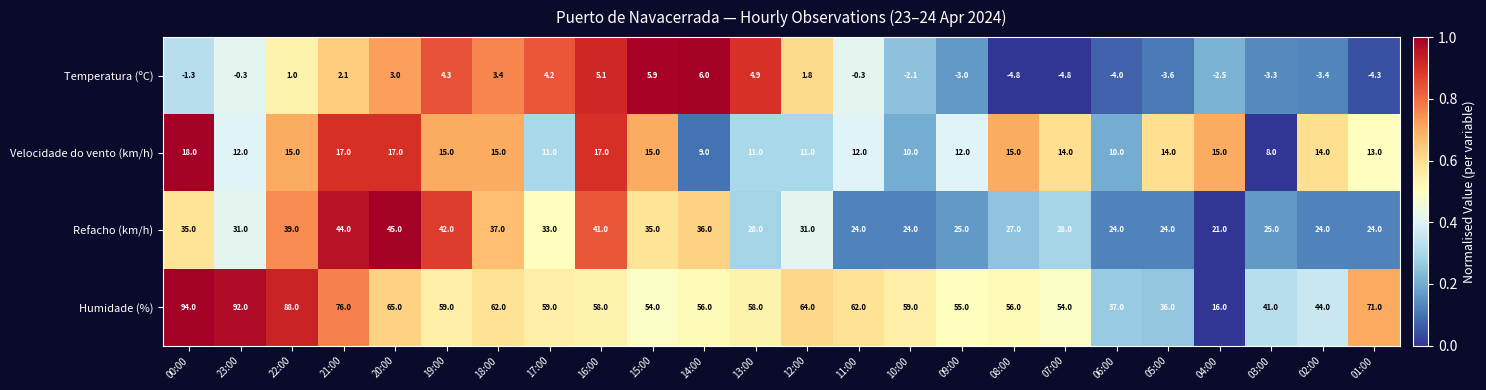

At how many categories does at least one series exceed 0?

24